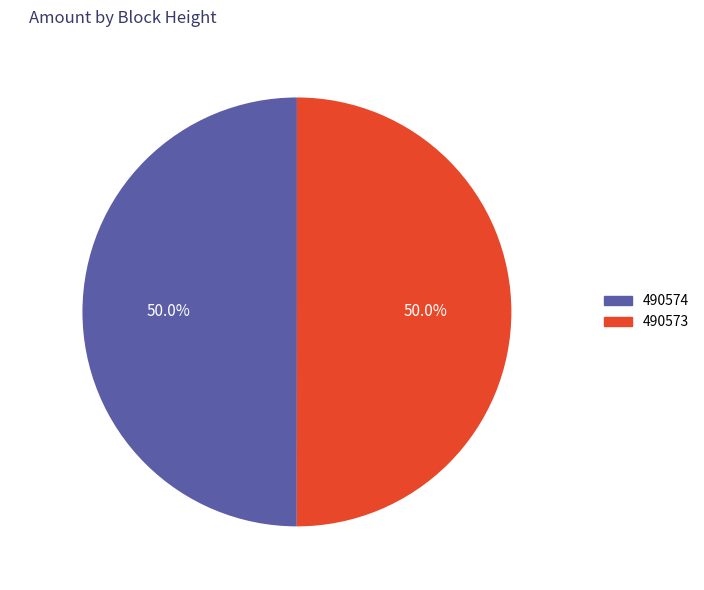

Approximately how many times larger is the value at 490573 compared to 490574?

1.0